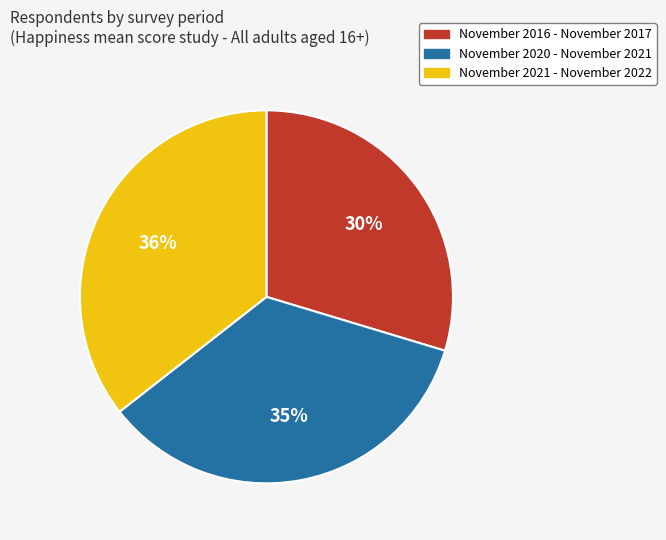

True or false: November 2016 - November 2017 accounts for 30% of the total.

True